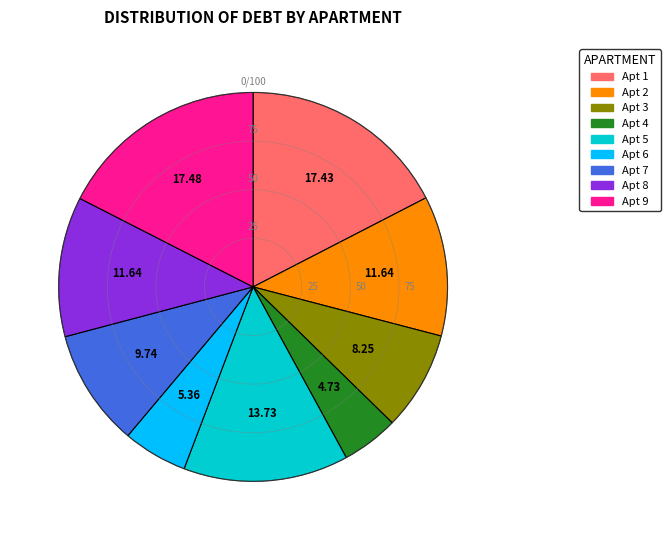

How many slices are in this pie chart?

9